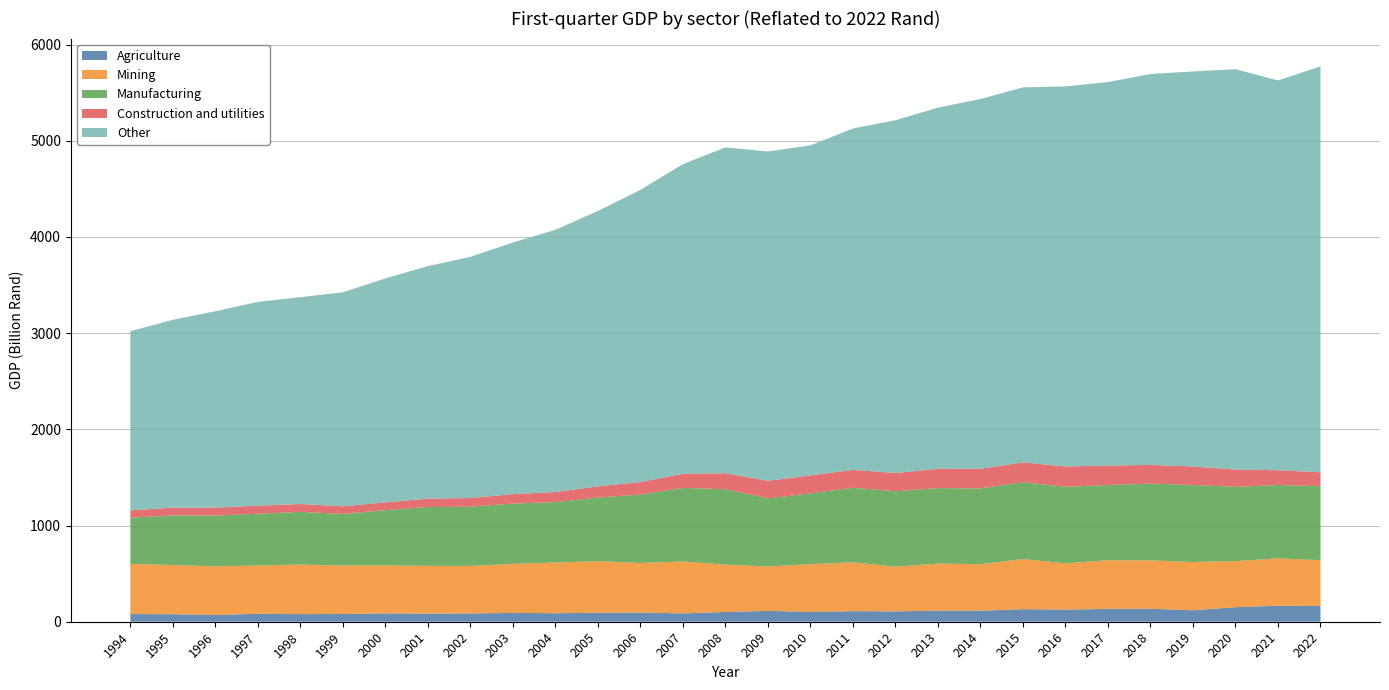

Reading right to left, extract all data points from this chart.

Agriculture: 163.6	166.5	151.5	119.5	135.1	134.0	126.3	131.1	114.6	114.9	107.9	110.0	101.9	113.1	101.1	86.8	95.8	93.3	88.6	92.0	86.0	84.5	86.6	80.9	79.2	82.5	70.5	78.1	79.8
Mining: 475.9	492.7	478.7	501.5	502.9	505.6	480.4	520.4	483.6	489.9	464.1	507.4	497.1	461.5	492.5	539.6	515.0	536.5	526.5	509.3	494.4	496.3	498.7	503.7	514.9	502.3	504.9	511.0	520.8
Manufacturing: 769.9	762.3	772.0	801.3	798.3	782.1	795.5	799.6	787.8	784.5	784.2	776.0	734.8	708.5	784.0	764.5	711.6	661.1	628.1	627.5	615.4	612.0	574.9	536.7	548.1	537.8	528.6	516.8	480.4
Construction and utilities: 144.6	153.6	179.9	192.0	193.9	201.8	211.8	205.2	204.5	200.2	190.5	185.2	187.9	182.8	165.8	147.4	129.7	116.9	104.8	98.0	90.2	87.0	80.6	79.1	82.0	84.1	81.6	80.5	77.0
Other: 4219.9	4052.2	4162.5	4106.5	4063.8	3987.4	3951.5	3899.1	3843.8	3755.1	3667.2	3549.4	3430.8	3423.3	3388.2	3219.6	3037.2	2862.8	2726.1	2615.9	2507.0	2417.2	2328.8	2224.4	2150.0	2118.8	2041.9	1952.4	1862.2